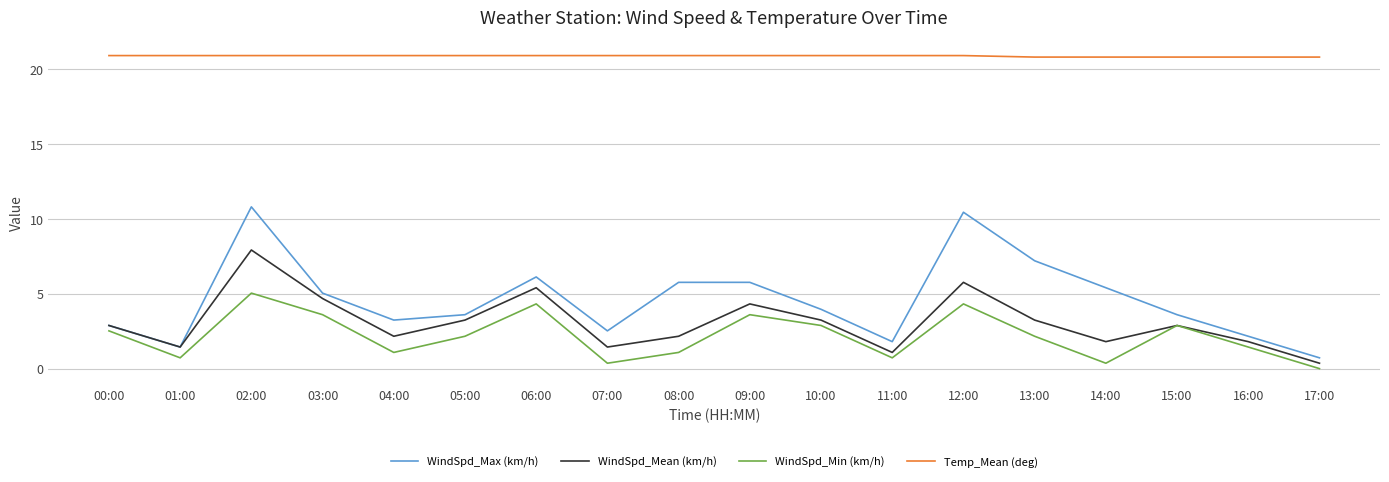

What is the sum of the WindSpd_Min (km/h) values at 13:00 and 07:00?

2.5